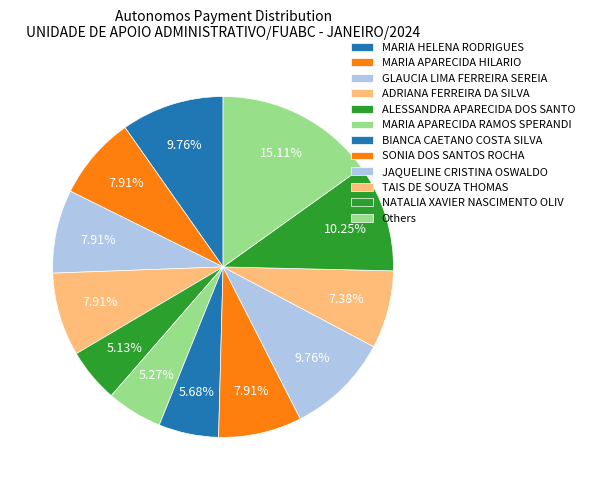

The ALESSANDRA APARECIDA DOS SANTO slice represents 5% of the pie. True or false?

True